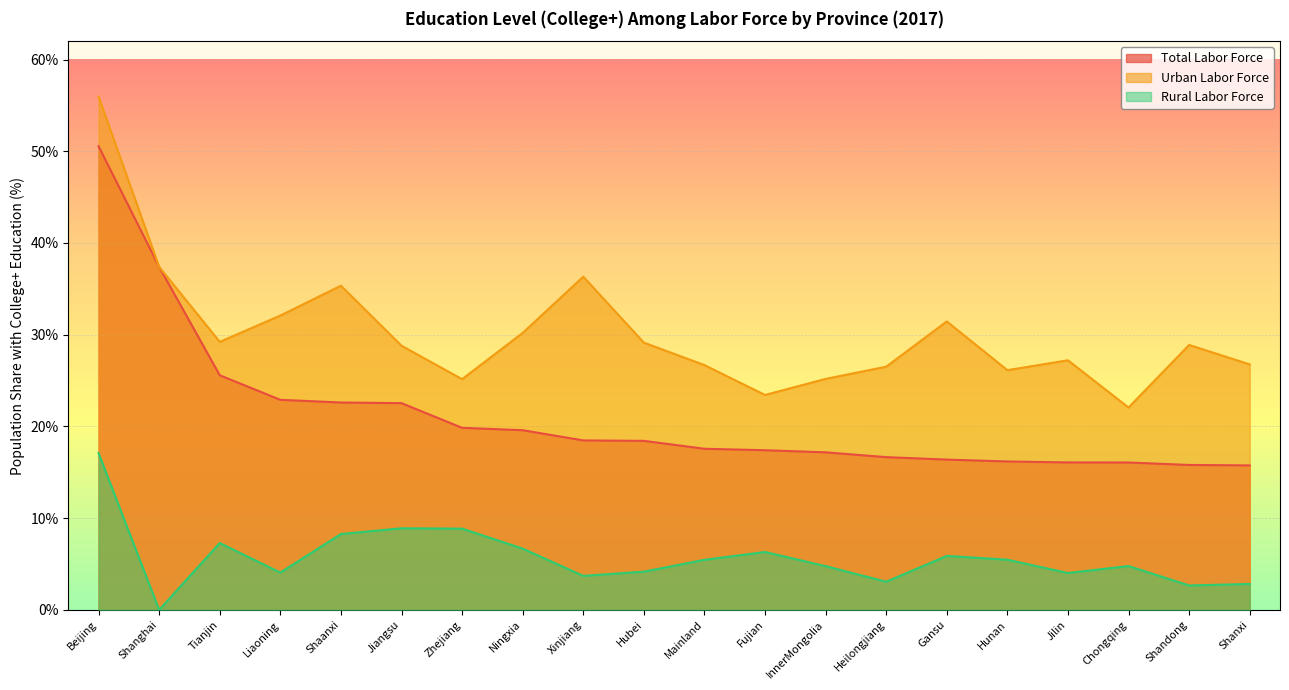

What is the label of the 12th point from the right?

Xinjiang